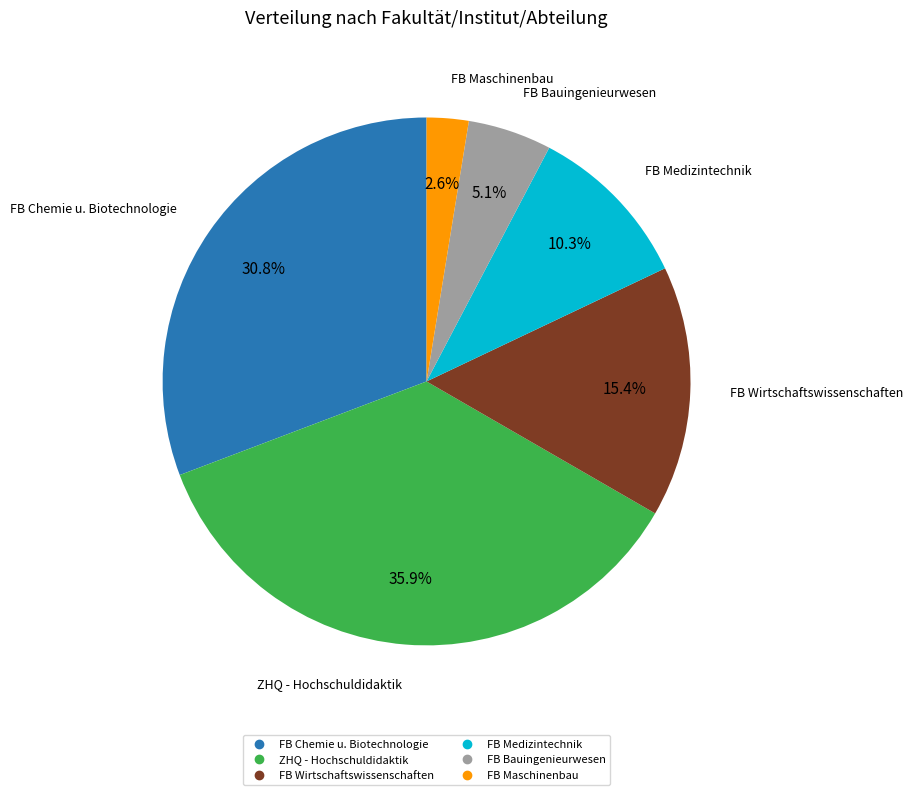

How many slices are in this pie chart?

6